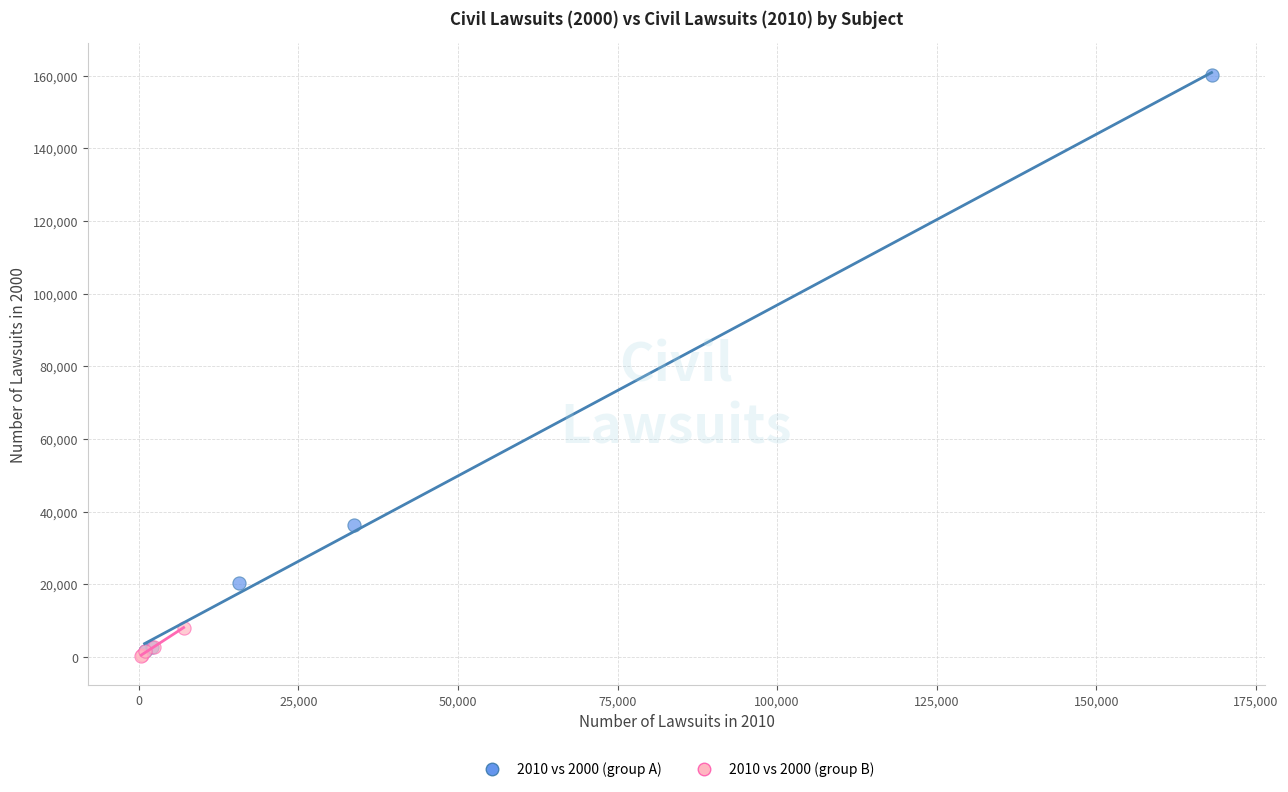

What are all the series names shown in the legend?

2010 vs 2000 (group A), 2010 vs 2000 (group B)